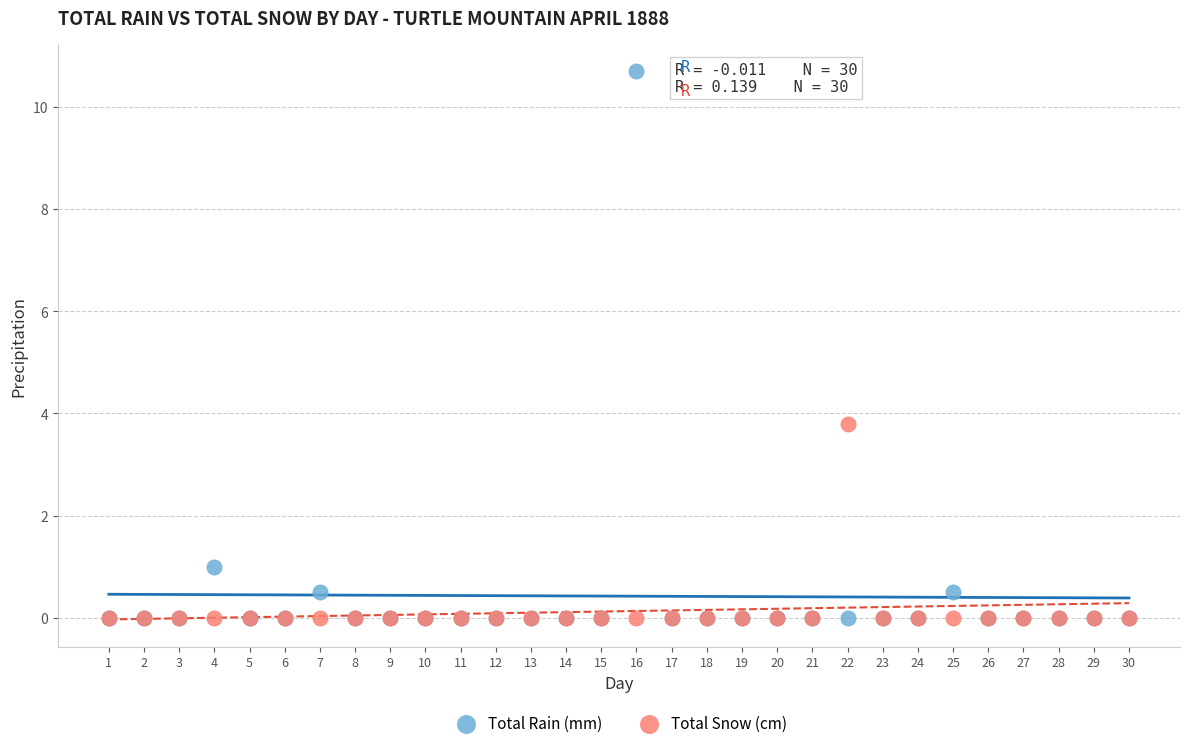

In the Total Rain (mm) series, what Y value is closest to 5?

1.0